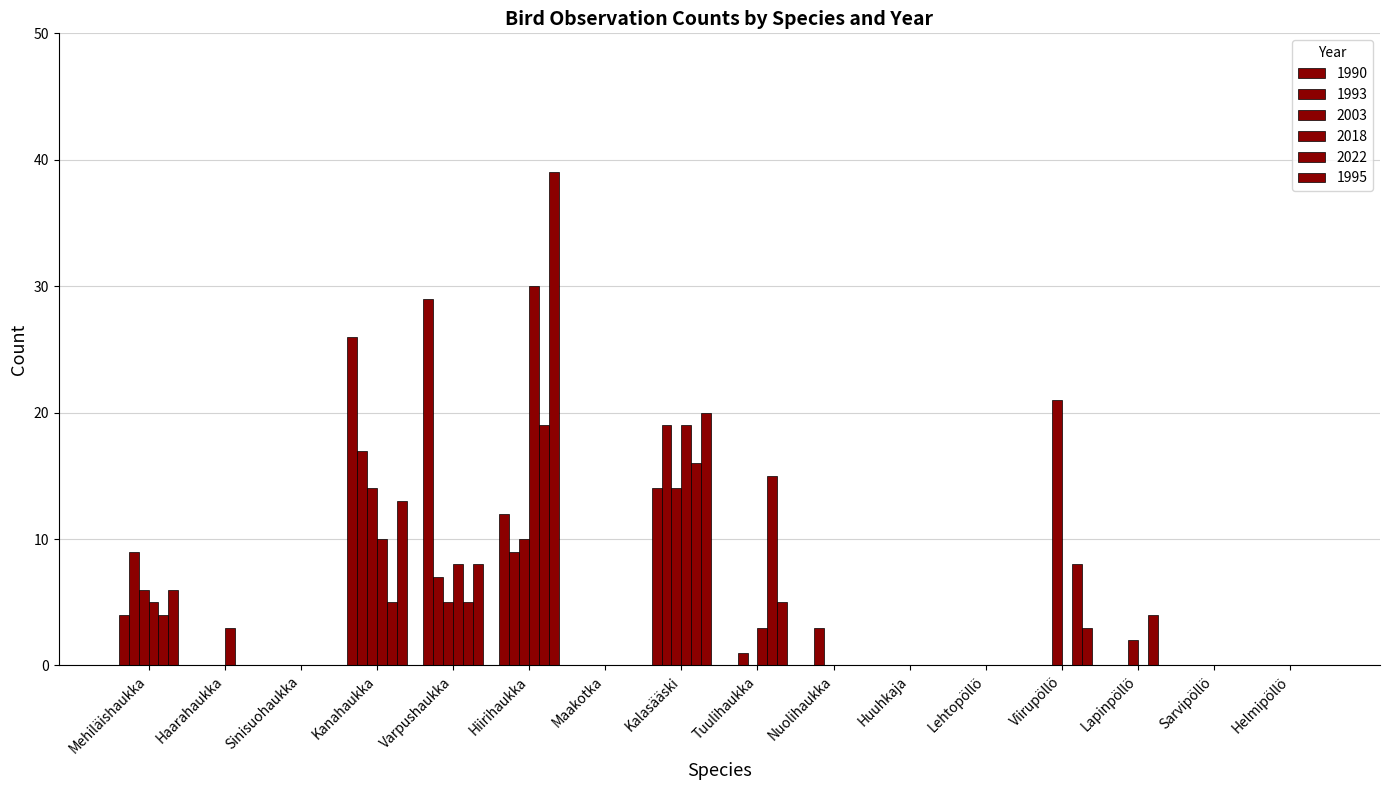

How many categories are shown in the chart?

16